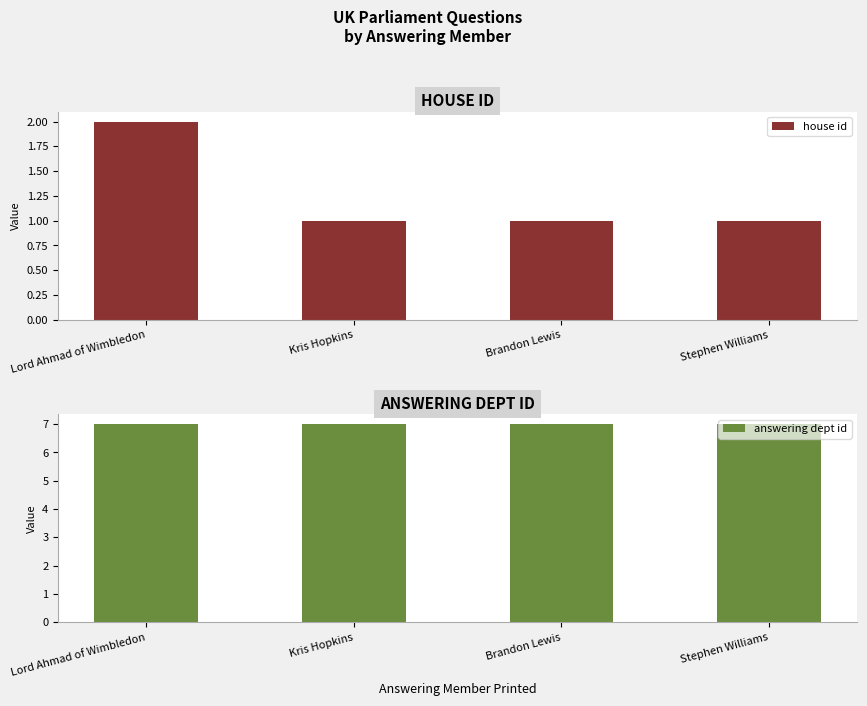

True or false: answering dept id has a value of 11 at Kris Hopkins.

False